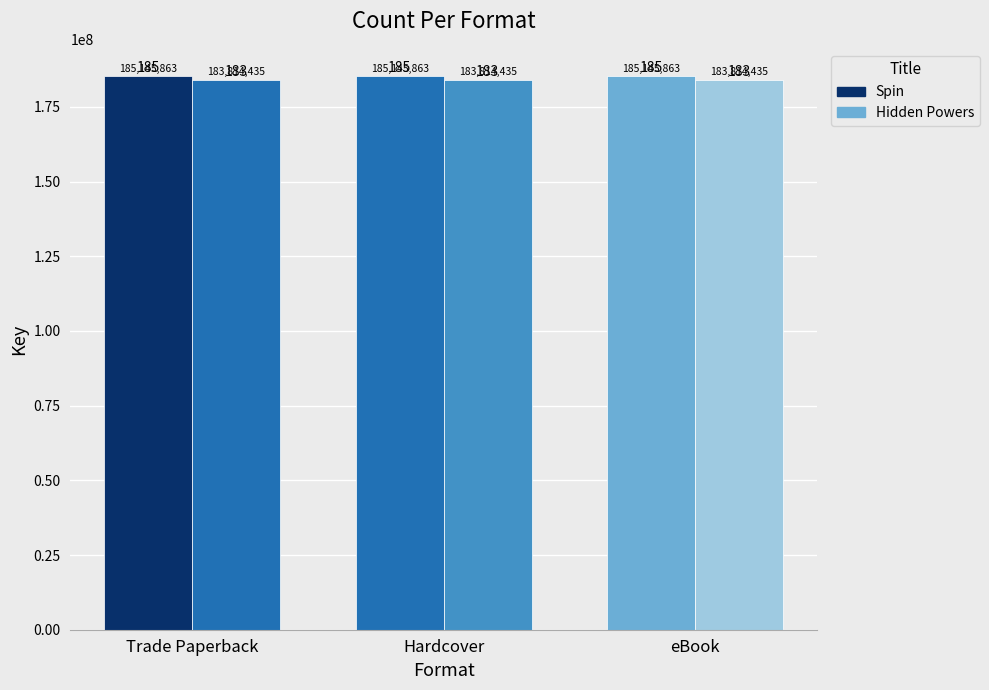

List the series in order of their overall mean, highest first.

Spin, Hidden Powers